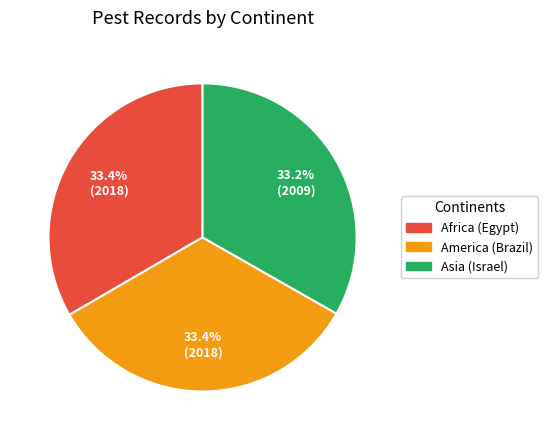

What percentage is the Asia (Israel) slice, to the nearest percent?

33%